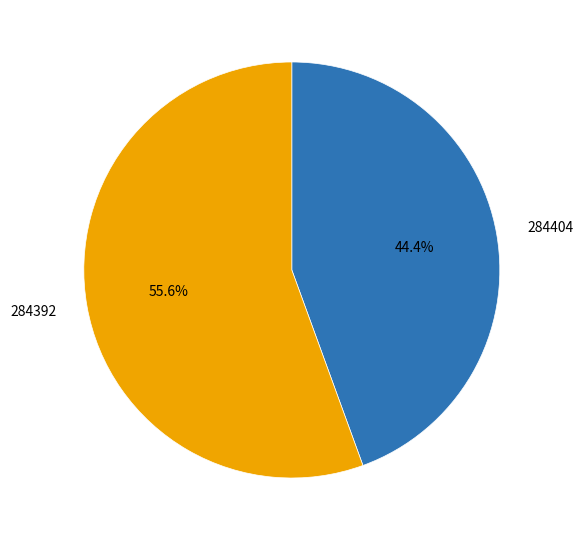

The 284392 slice represents 62% of the pie. True or false?

False